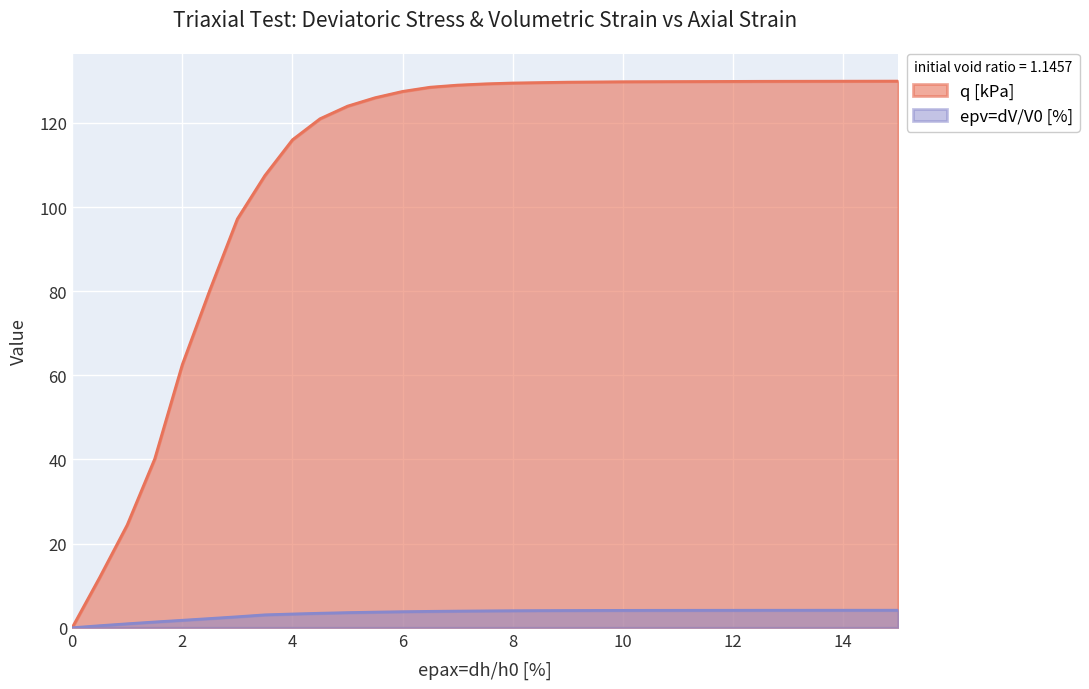

List the labels in order of q [kPa] value, largest first.

15.0, 14.5, 14.0, 13.5, 13.0, 12.5, 12.0, 11.5, 11.0, 10.5, 10.0, 9.5, 9.0, 8.5, 8.0, 7.5, 7.0, 6.5, 6.0, 5.5, 5.0, 4.5, 4.0, 3.5, 3.0, 2.5, 2.0, 1.5, 1.0, 0.5, 0.0